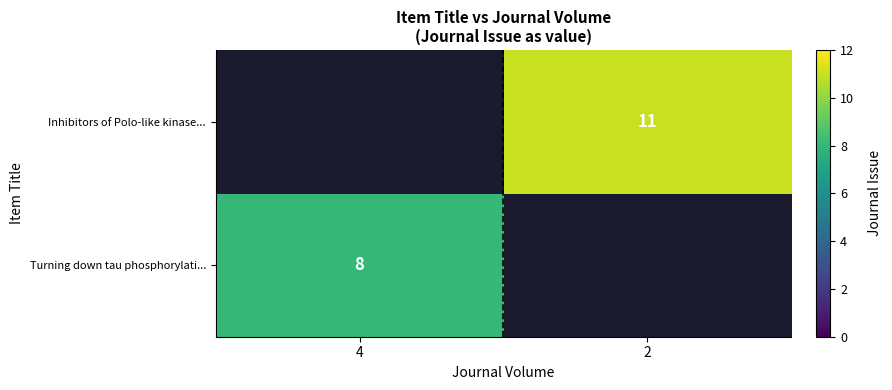

At how many categories does at least one series exceed 2?

2